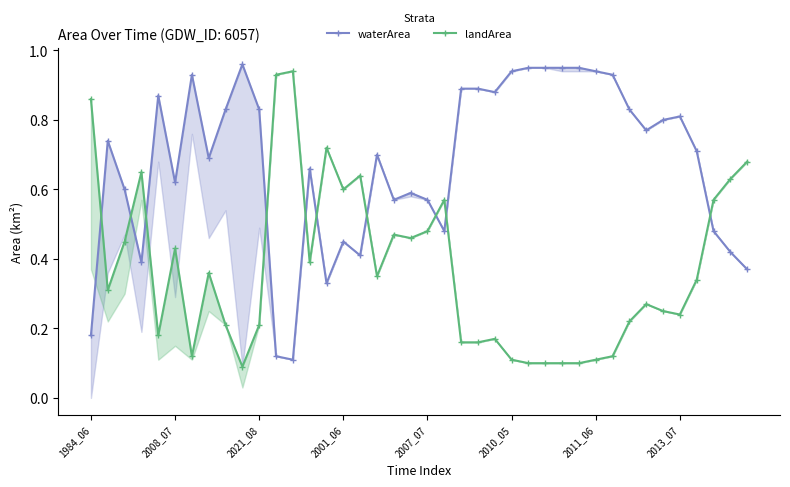

True or false: waterArea has more than 0 points higher than both neighbors.

True